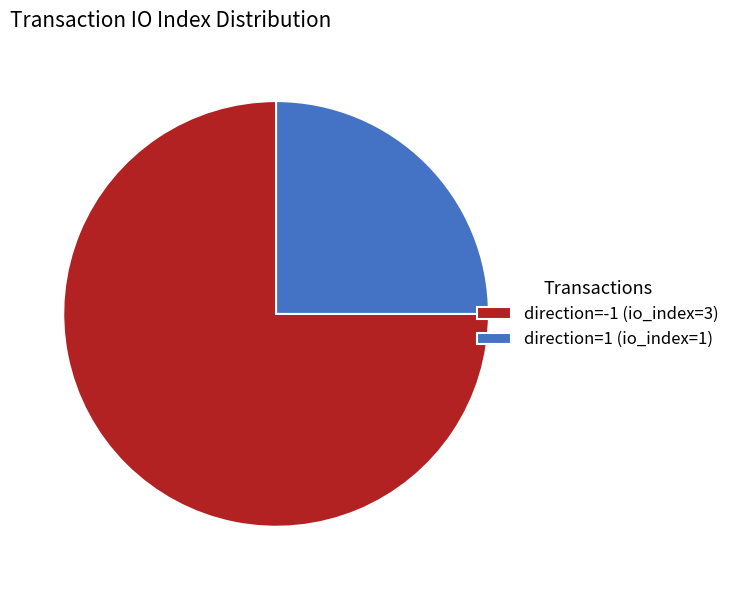

Is it true that direction=1 (io_index=1) is 33% of the pie?

False